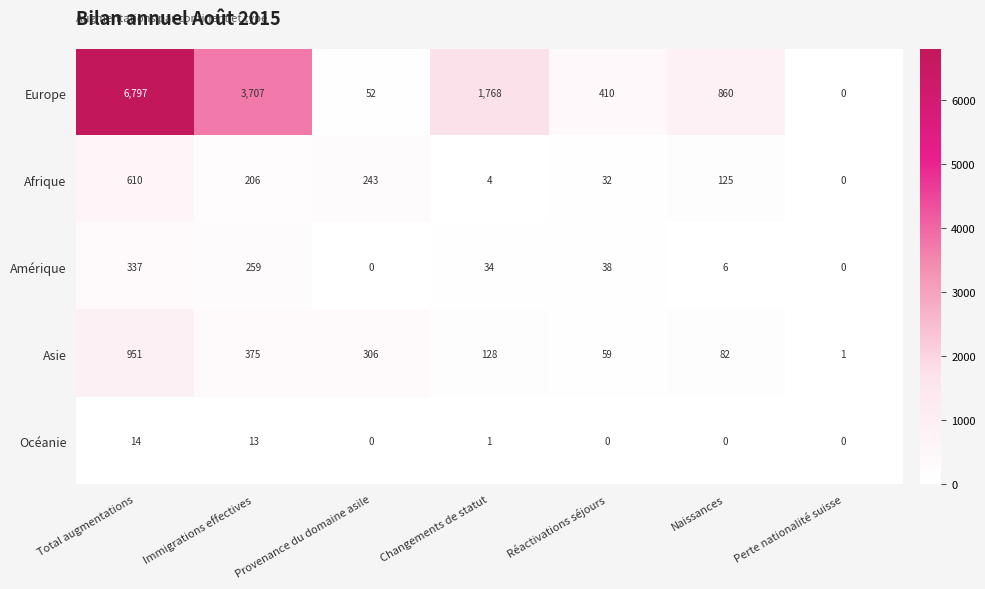

Which series has the largest total across all categories?

Europe